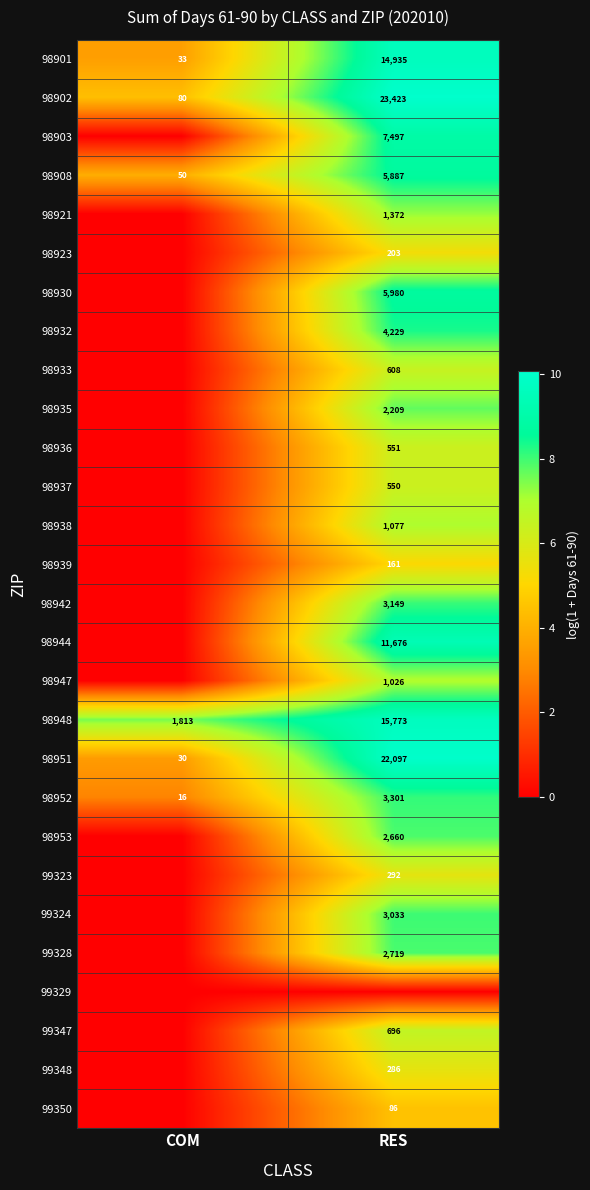

What is the greatest value displayed?

10.1